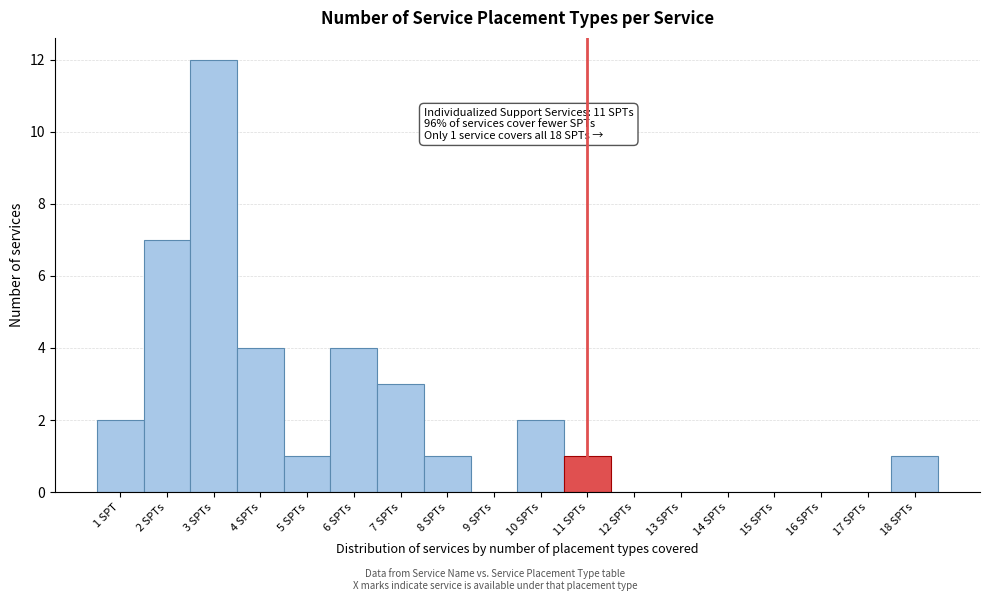

Reading left to right, extract all data points from this chart.

1 SPT=2	2 SPTs=7	3 SPTs=12	4 SPTs=4	5 SPTs=1	6 SPTs=4	7 SPTs=3	8 SPTs=1	9 SPTs=0	10 SPTs=2	11 SPTs=1	12 SPTs=0	13 SPTs=0	14 SPTs=0	15 SPTs=0	16 SPTs=0	17 SPTs=0	18 SPTs=1